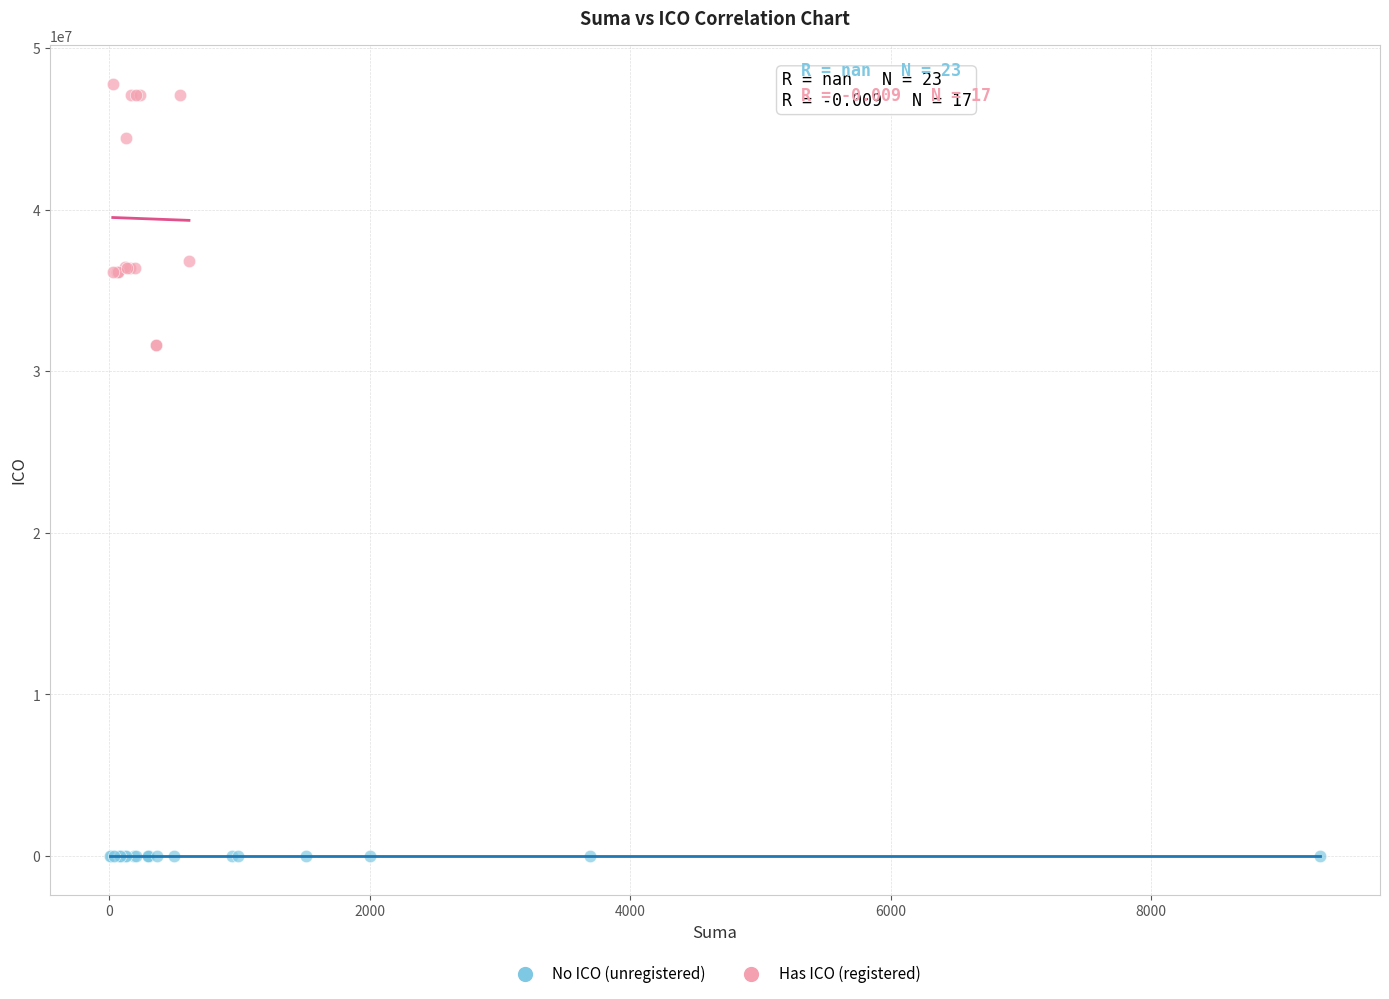

What are all the series names shown in the legend?

No ICO (unregistered), Has ICO (registered)